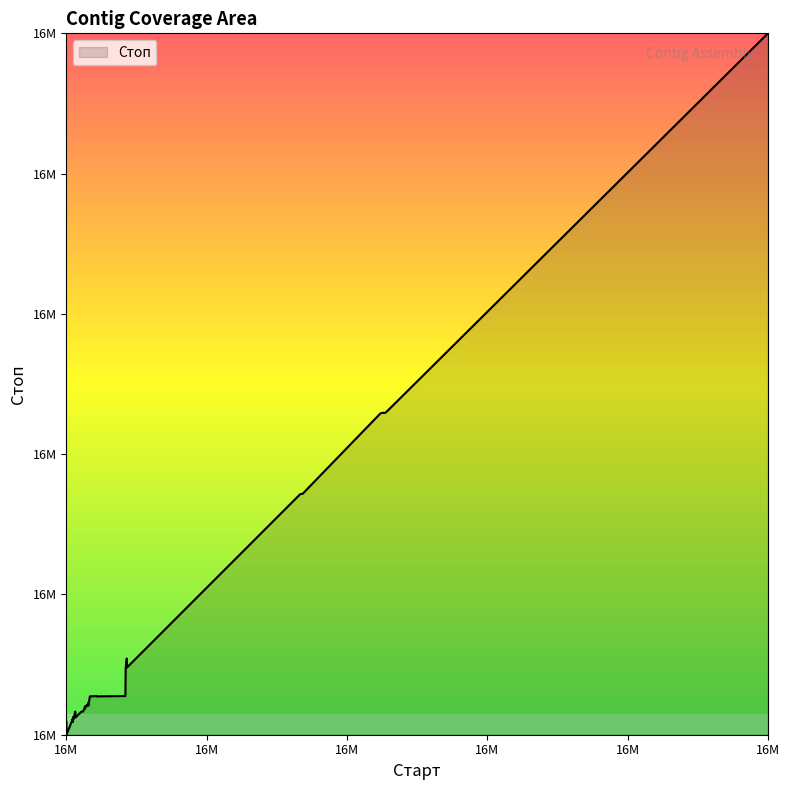

Which category has the highest value across all series?

16M